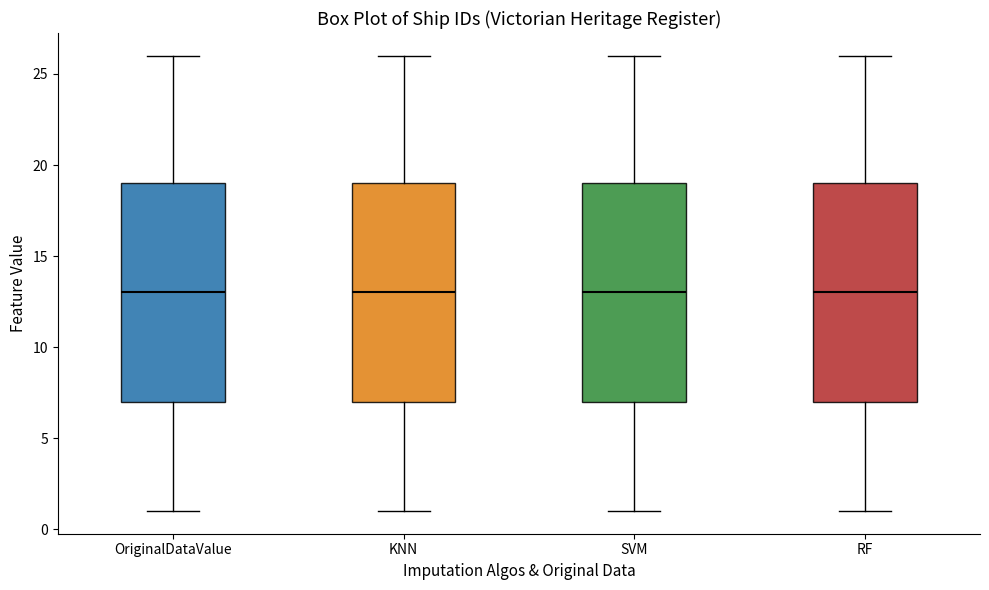

Reading left to right, read every box against the y-axis: the position of its median line, the range the box covers, and the ends of its whiskers. The values are not printed on the chart, so give them approximately, as read against the axis.

OriginalDataValue: median 13, box 7 to 19, whiskers 1 to 26
KNN: median 13, box 7 to 19, whiskers 1 to 26
SVM: median 13, box 7 to 19, whiskers 1 to 26
RF: median 13, box 7 to 19, whiskers 1 to 26